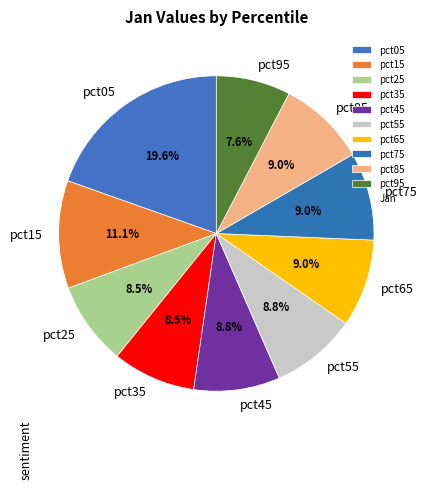

What portion of the pie excludes pct55?

91.2%